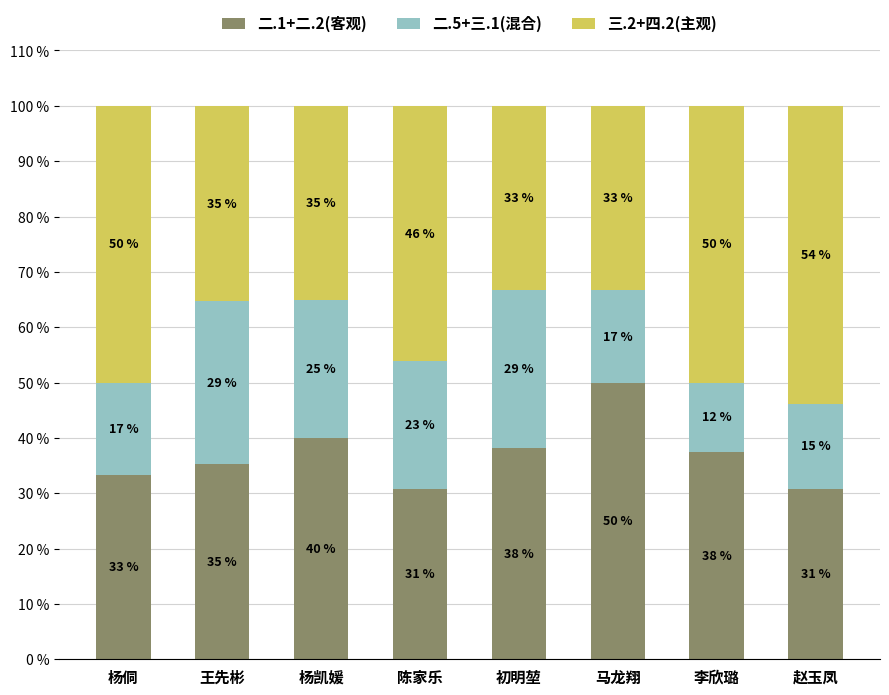

The 二.1+二.2(客观) series shows 50.0 at 马龙翔. True or false?

True